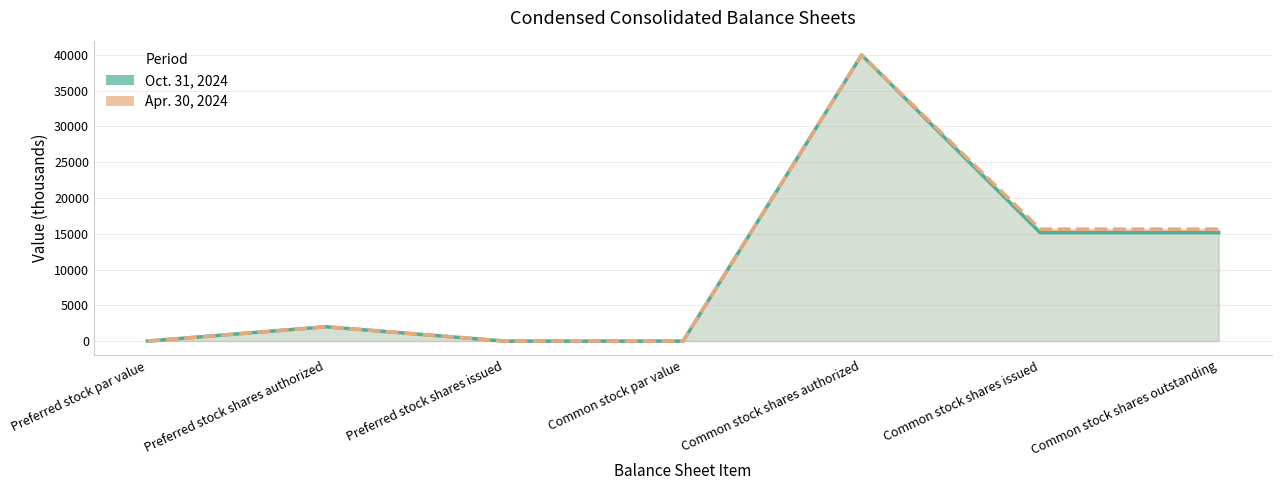

Read the Oct. 31, 2024 value at Preferred stock shares authorized.

2000.0